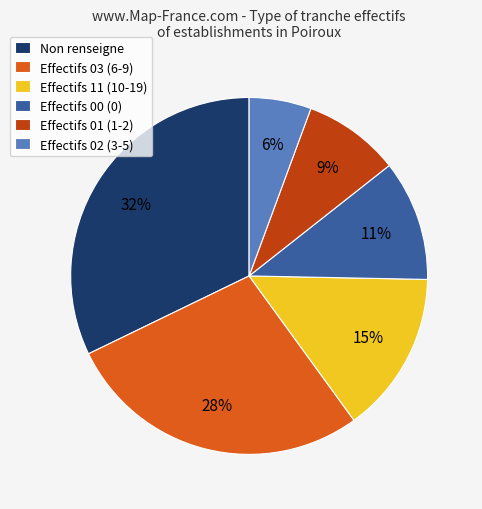

Is there any slice that represents more than half of the pie?

No